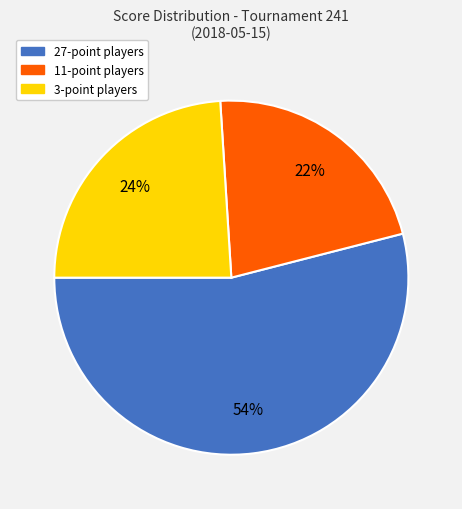

Is there any slice that represents more than half of the pie?

Yes